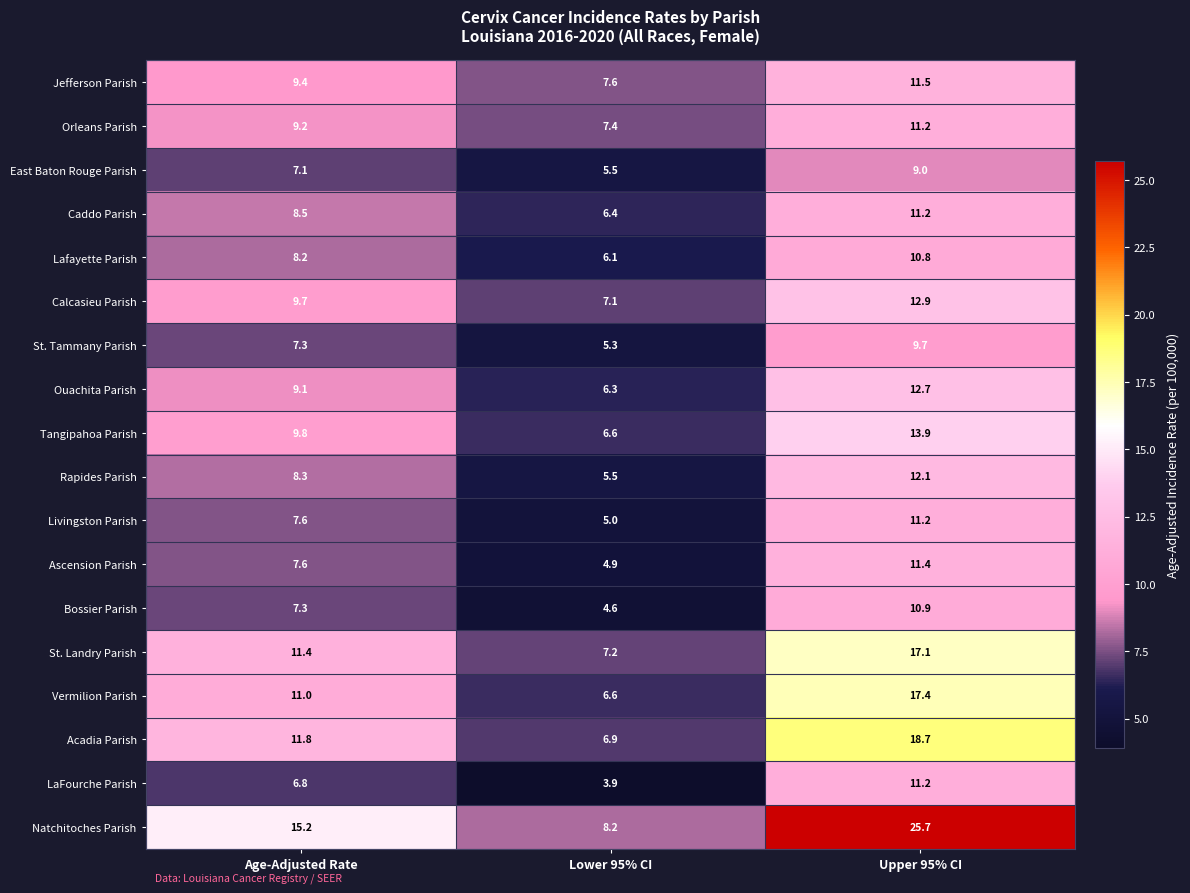

What is the spread (max minus min) of values at Age-Adjusted Rate?

8.4